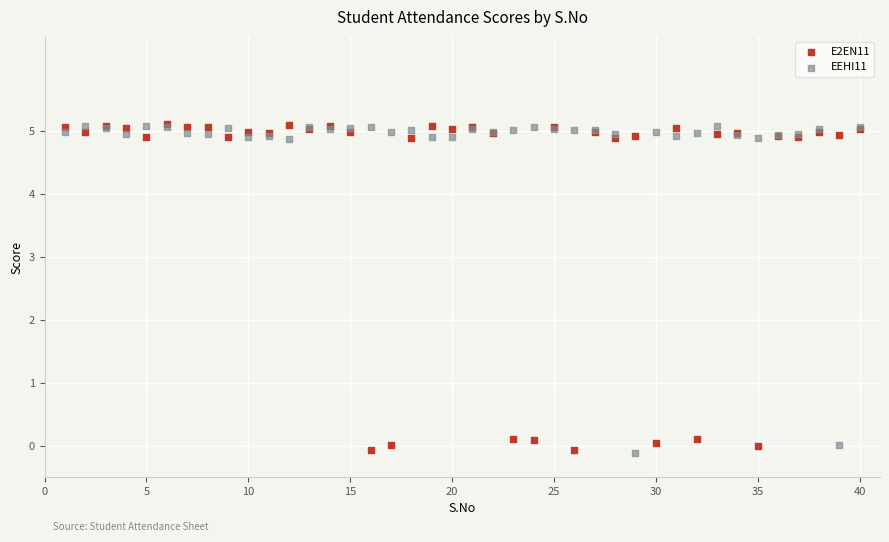

What are all the series names shown in the legend?

E2EN11, EEHI11